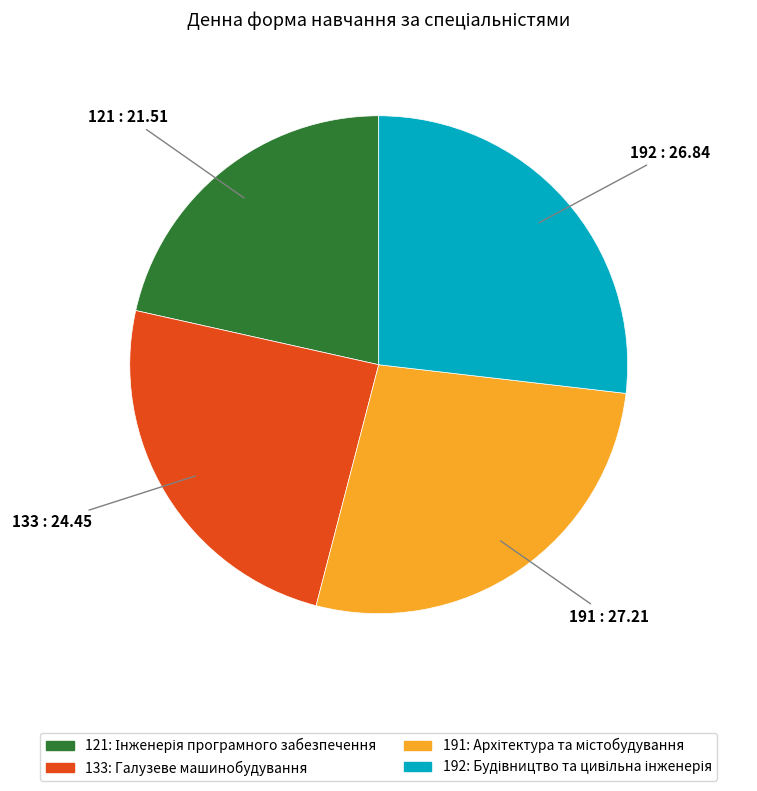

What is the smallest slice in the pie chart?

121